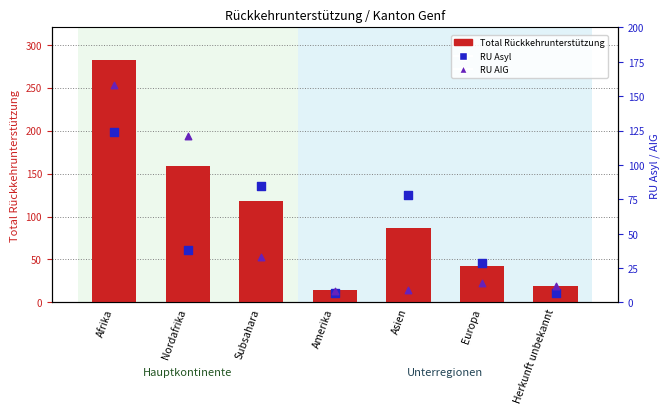

Is the value of RU Asyl at Subsahara greater than the value of Total Rückkehrunterstützung at Asien?

No